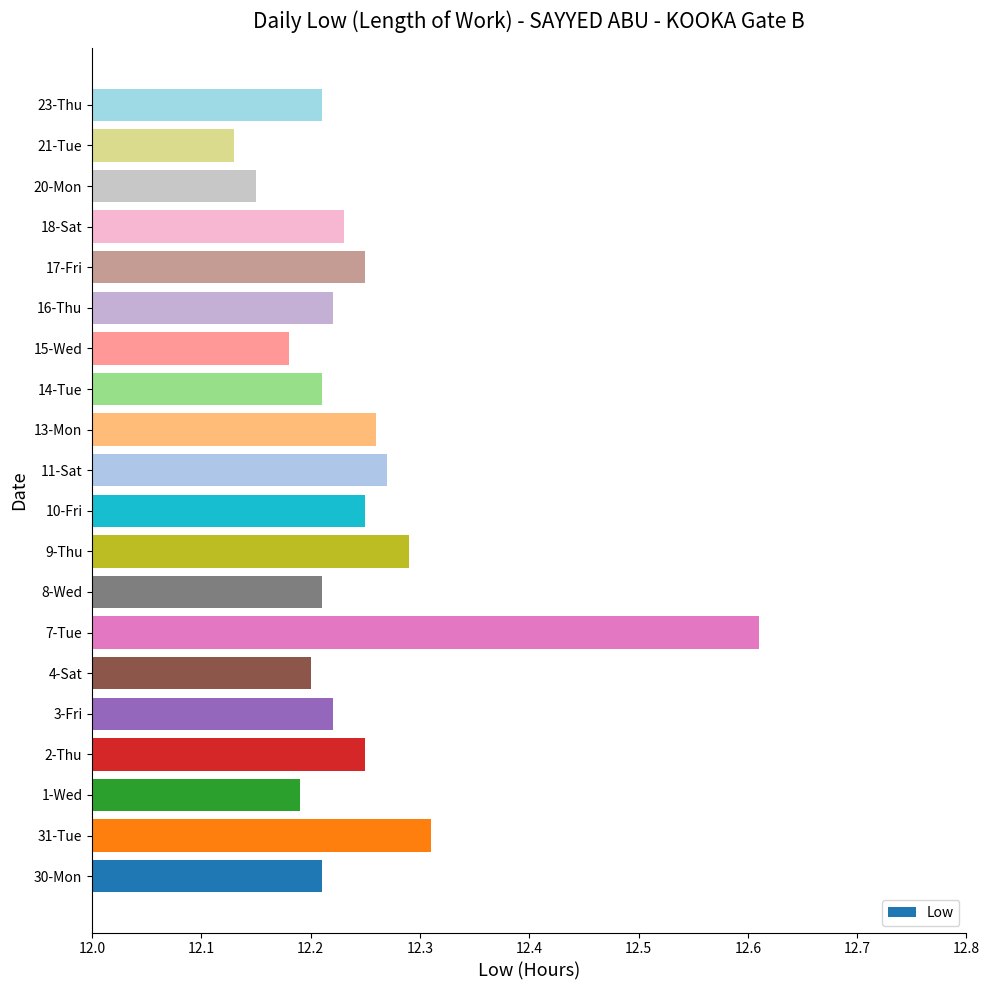

Is it true that the value at 30-Mon is 12.2?

True